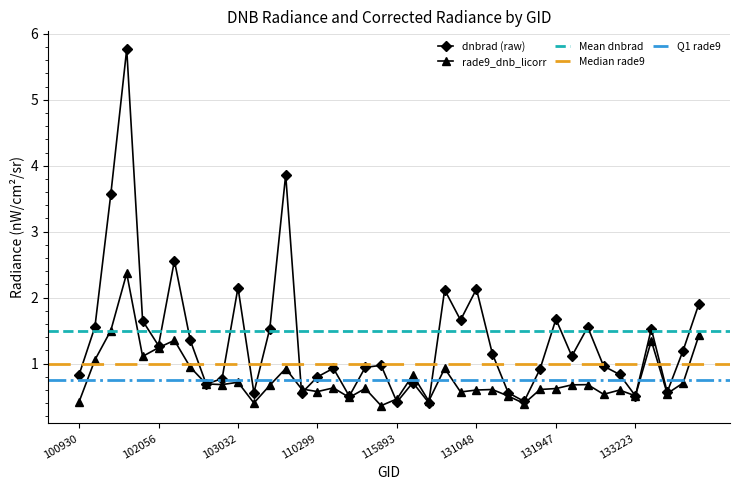

Is it true that dnbrad equals 0.1 at 133223?

False